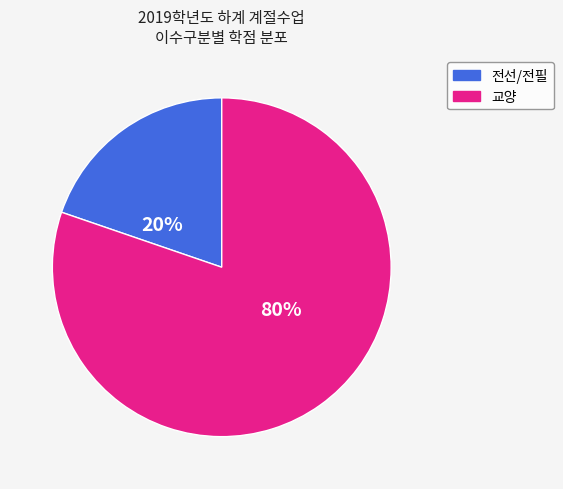

To the nearest percent, what portion does 교양 represent?

80%